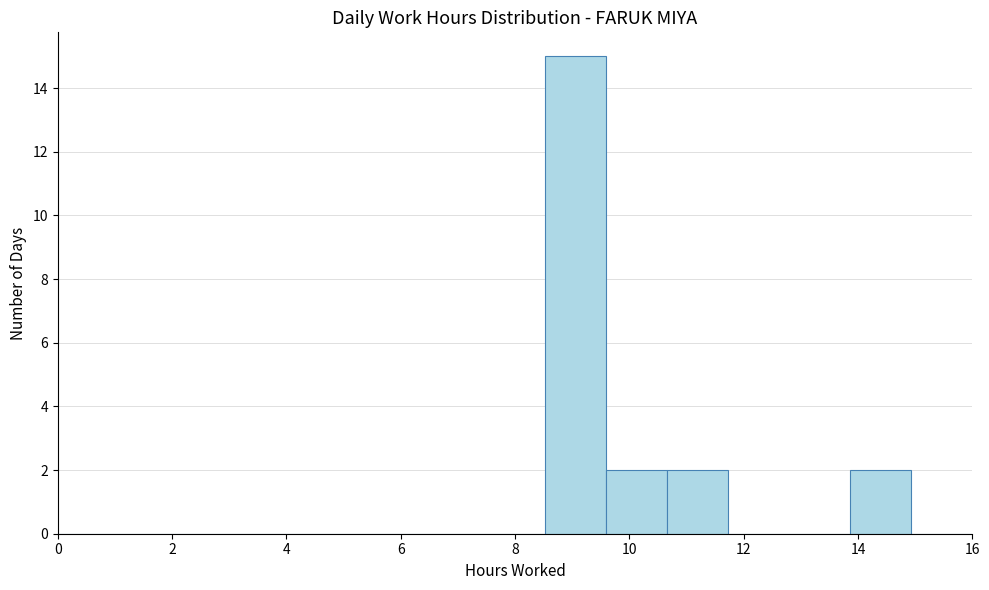

Reading left to right, transcribe this chart: for each bar, give the range it covers on the x-axis and its height. Neither the bar edges nor the heights are printed on the chart, so give them approximately, as read against the axes.

0.0 to 1.0: 0
1.0 to 2.2: 0
2.2 to 3.2: 0
3.2 to 4.2: 0
4.2 to 5.4: 0
5.4 to 6.4: 0
6.4 to 7.4: 0
7.4 to 8.6: 0
8.6 to 9.6: 15
9.6 to 10.6: 2
10.6 to 11.8: 2
11.8 to 12.8: 0
12.8 to 13.8: 0
13.8 to 15.0: 2
15.0 to 16.0: 0